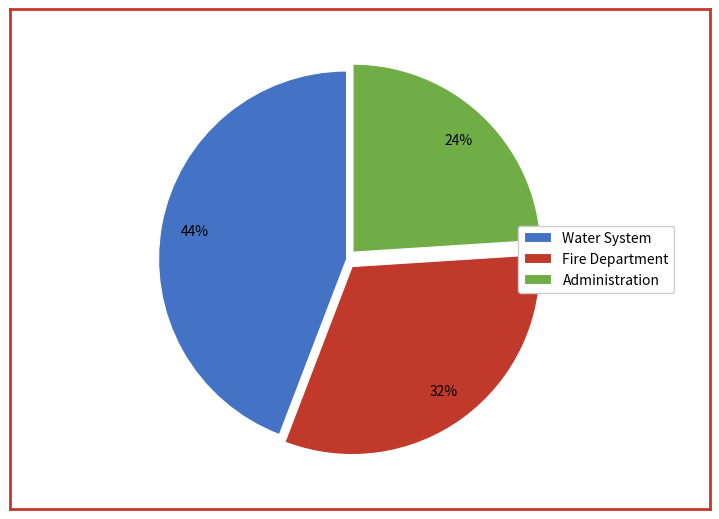

Count the number of slices in the pie.

3